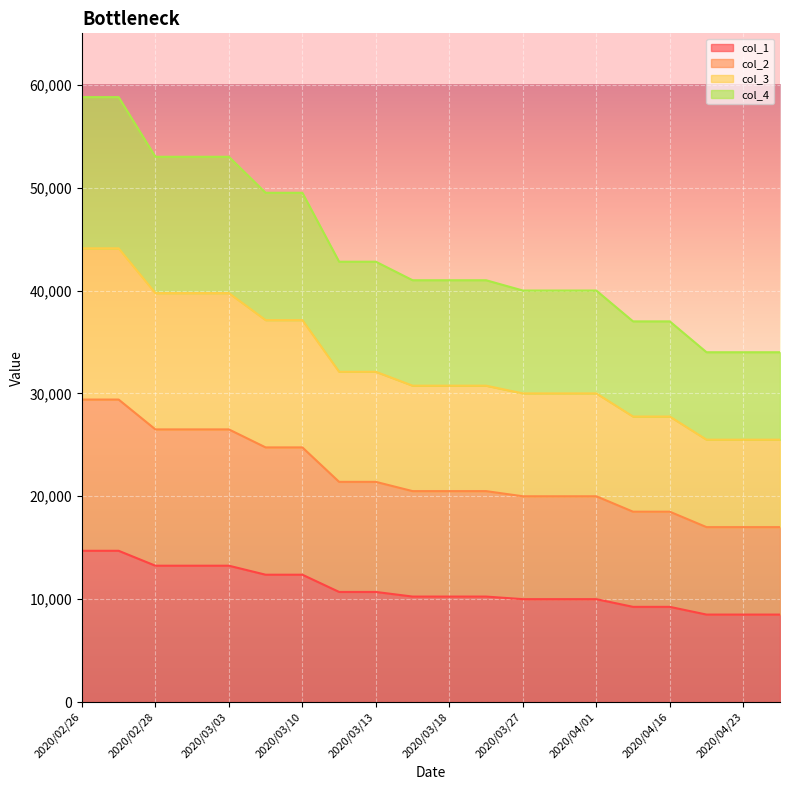

What is the difference between the maximum and minimum values in the col_2 series?

12400